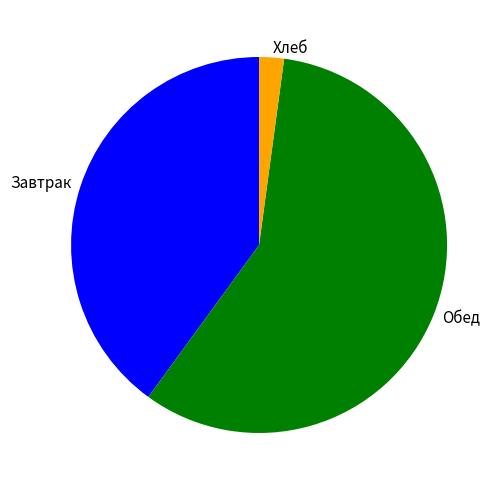

Which category has the biggest portion of the pie?

Обед